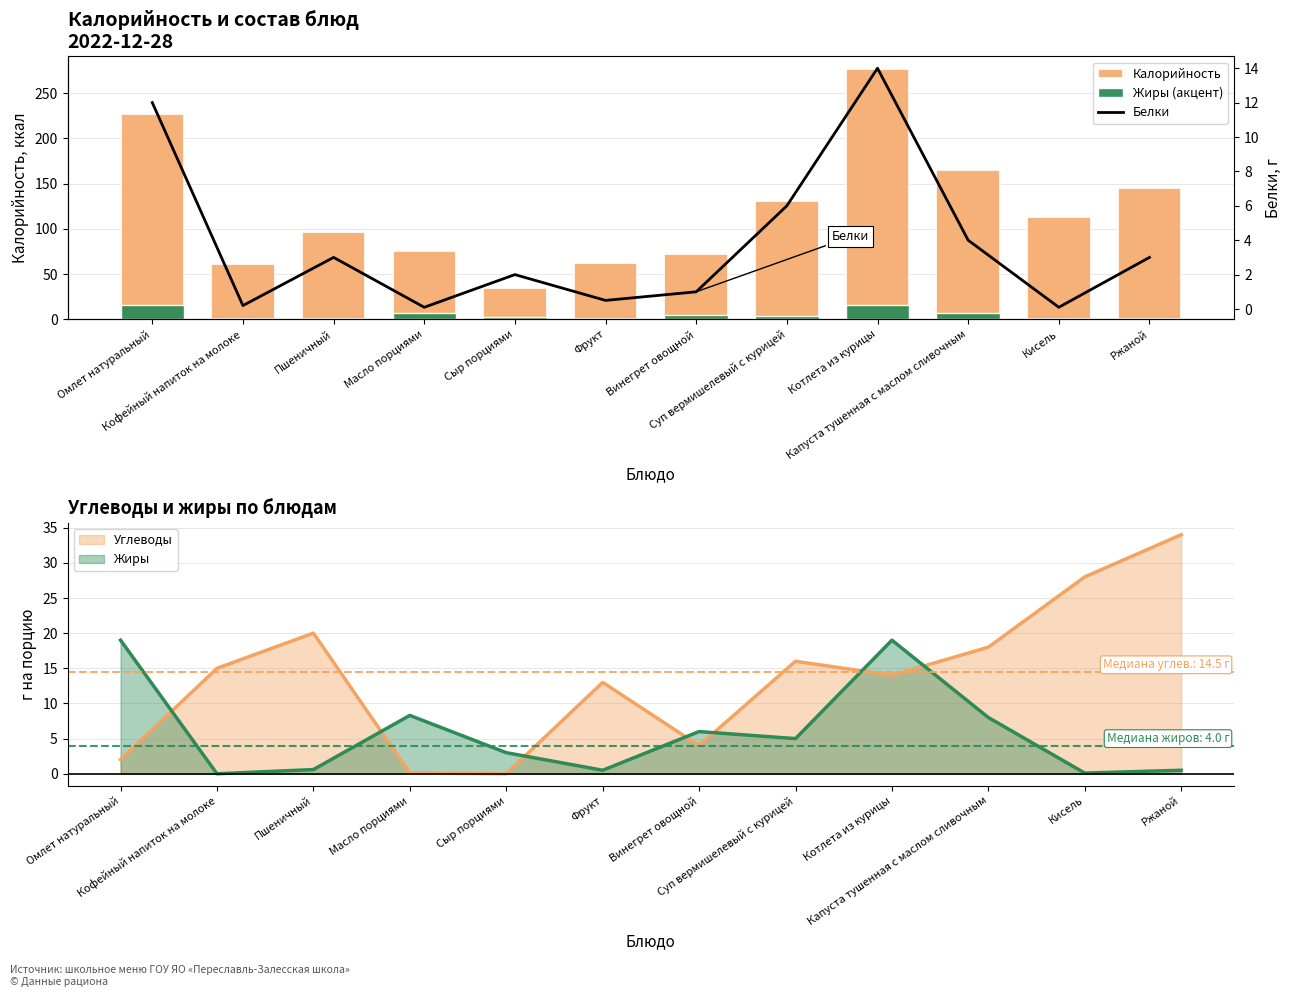

Is it true that Белки equals 0.5 at Фрукт?

True